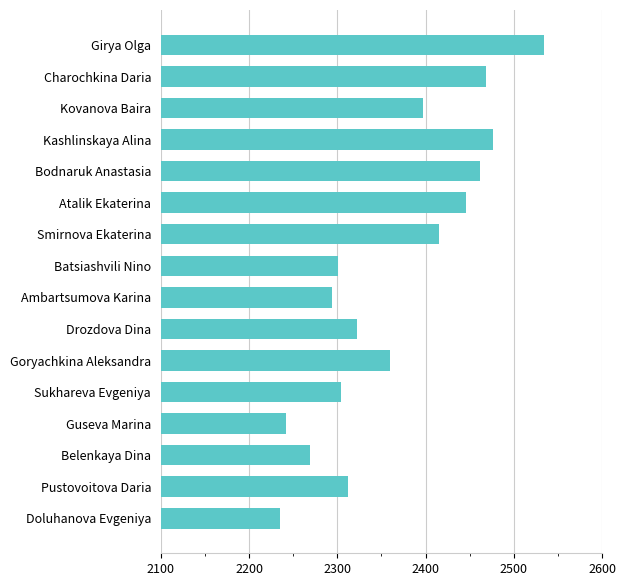

What is the maximum value shown in the chart?

2534